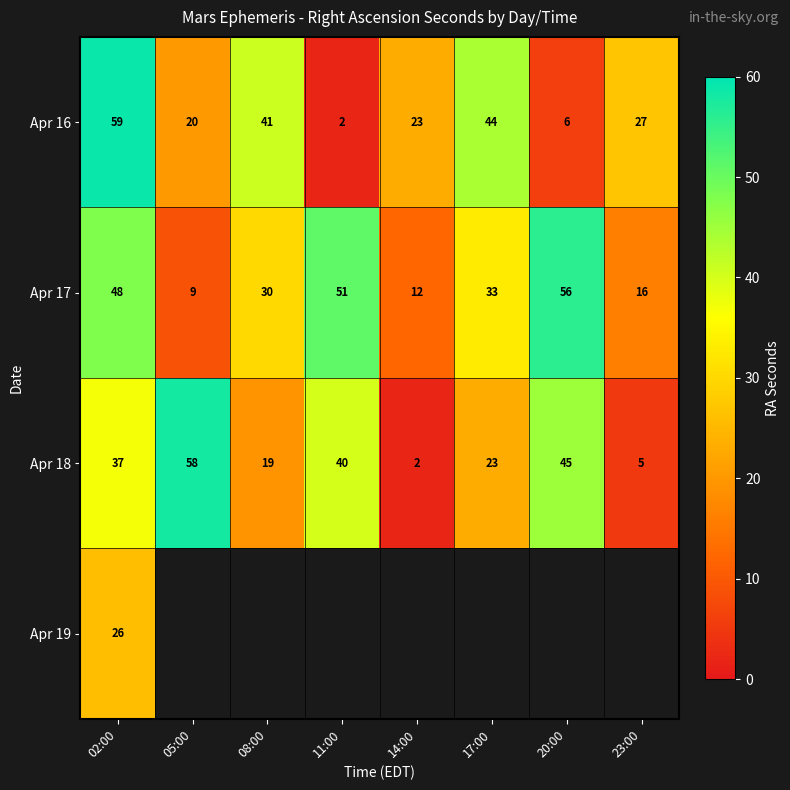

What is the difference between the second highest and second lowest values in the Apr 17 series?

39